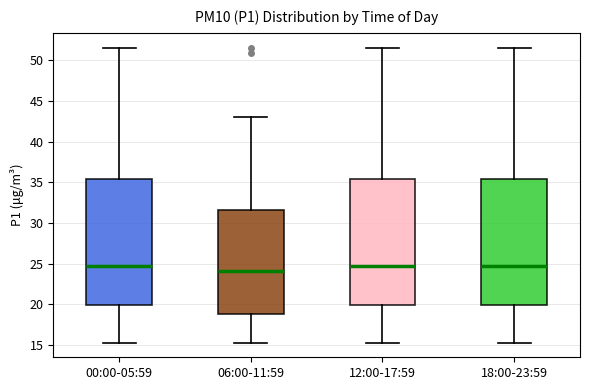

Reading left to right, read every box against the y-axis: the position of its median line, the range the box covers, and the ends of its whiskers. The values are not printed on the chart, so give them approximately, as read against the axis.

00:00-05:59: median 24.5, box 20.0 to 35.5, whiskers 15.5 to 51.5
06:00-11:59: median 24.0, box 19.0 to 31.5, whiskers 15.5 to 43.0
12:00-17:59: median 24.5, box 20.0 to 35.5, whiskers 15.5 to 51.5
18:00-23:59: median 24.5, box 20.0 to 35.5, whiskers 15.5 to 51.5